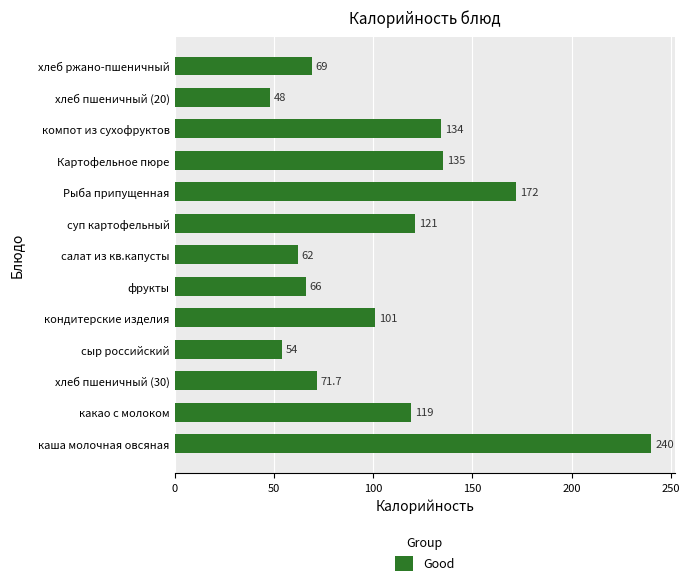

Reading top to bottom, list all the values displayed in this chart.

69.0	48.0	134.0	135.0	172.0	121.0	62.0	66.0	101.0	54.0	71.7	119.0	240.0